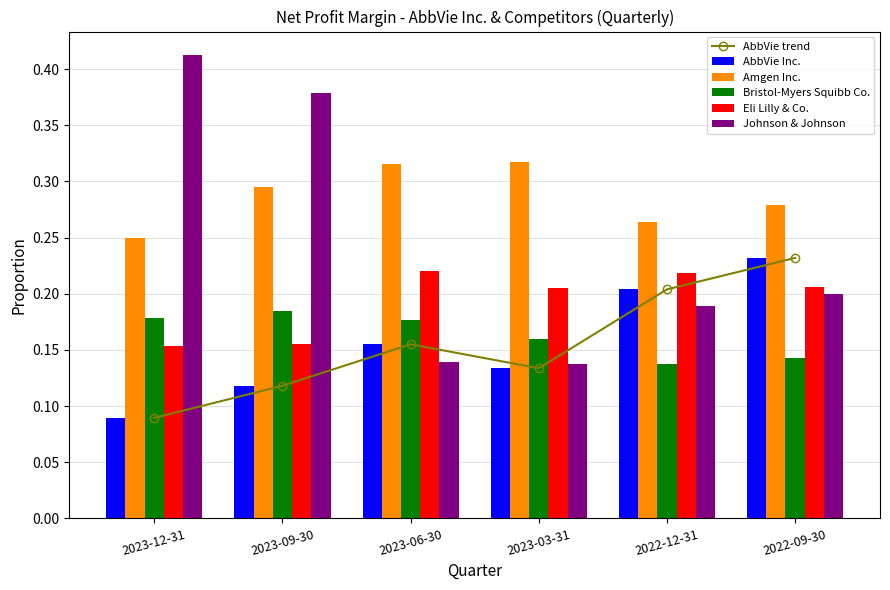

Where is Johnson & Johnson nearest to the value 0?

2023-03-31